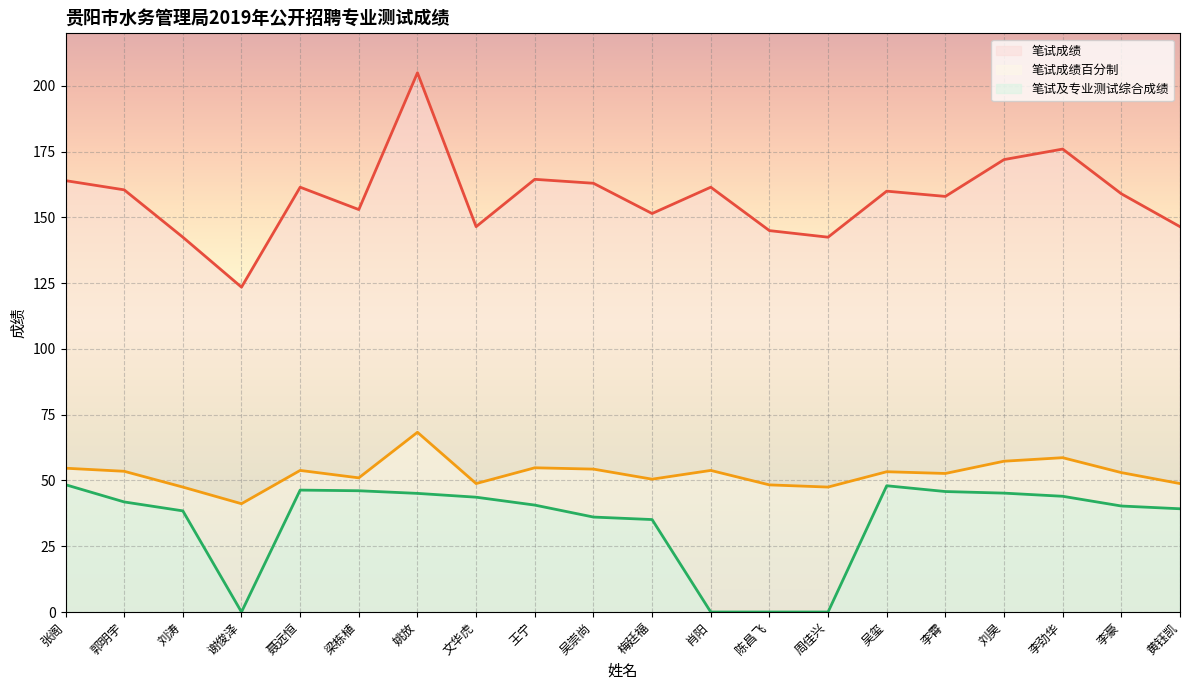

What is the sum of all 笔试成绩百分制 (线) values?

1052.0